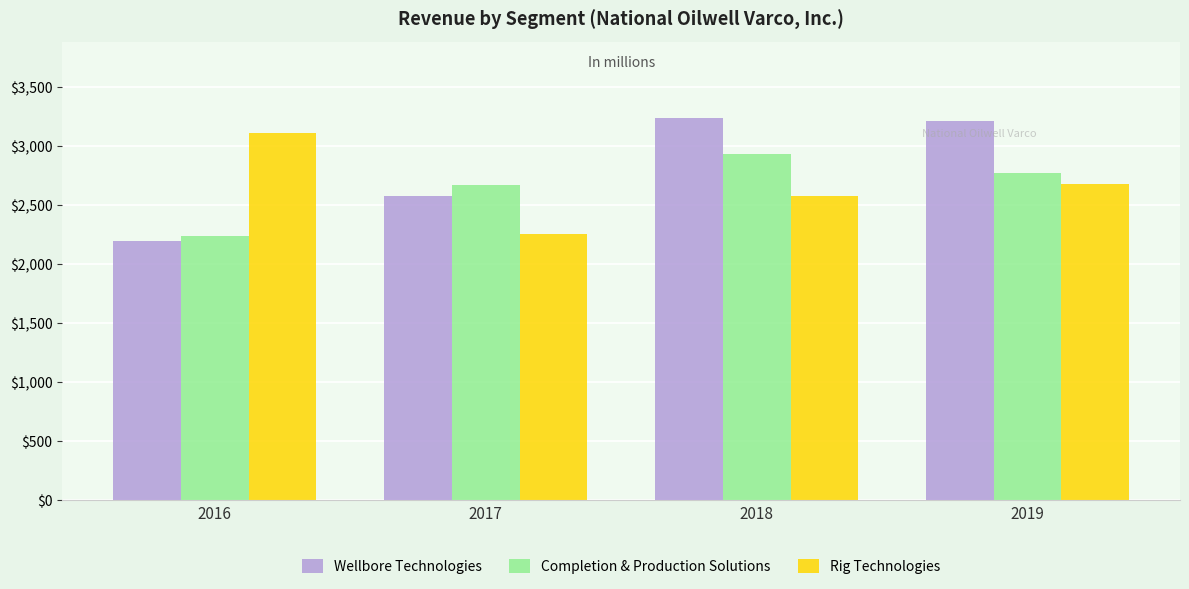

Which series has the largest total across all categories?

Wellbore Technologies